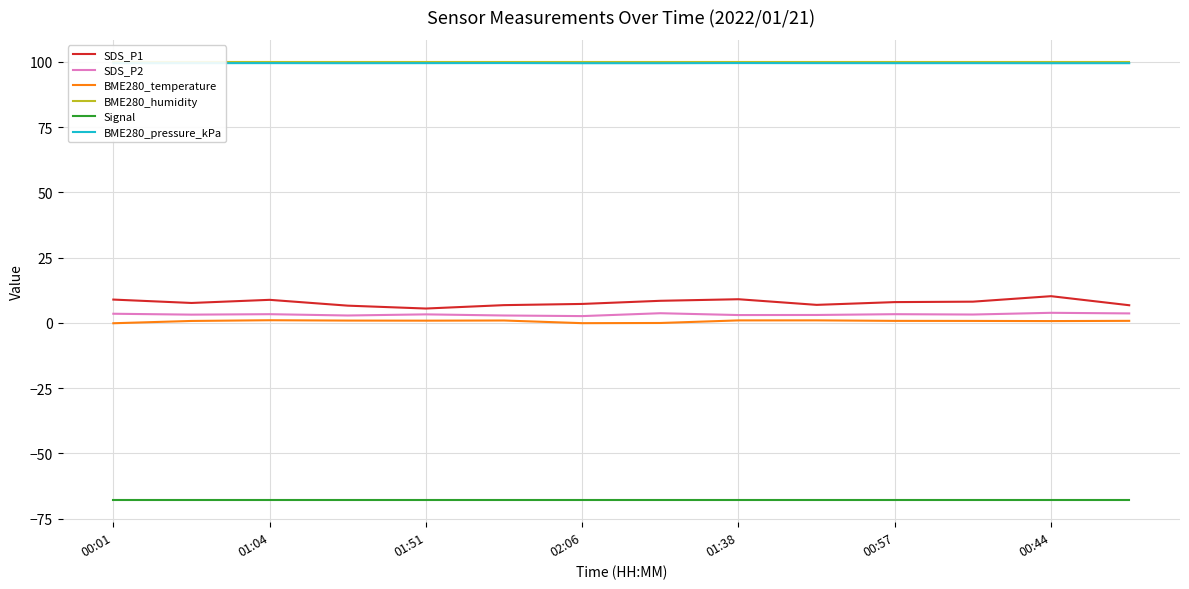

Is it true that BME280_temperature equals 0.9 at 01:38?

True